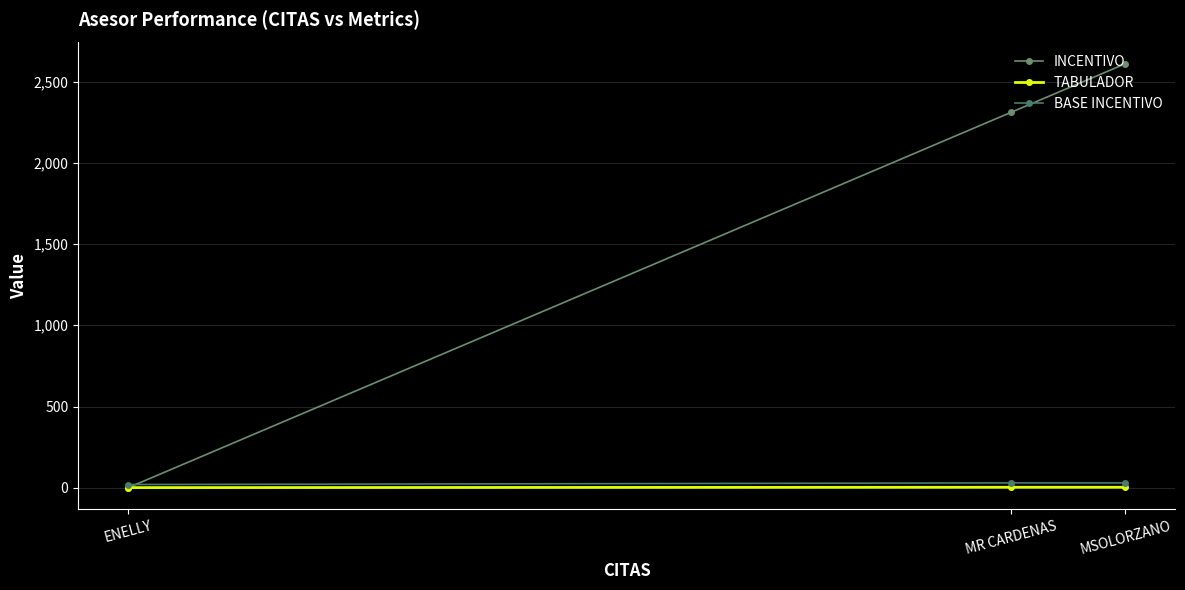

Is this an area chart (filled region under the line)?

No